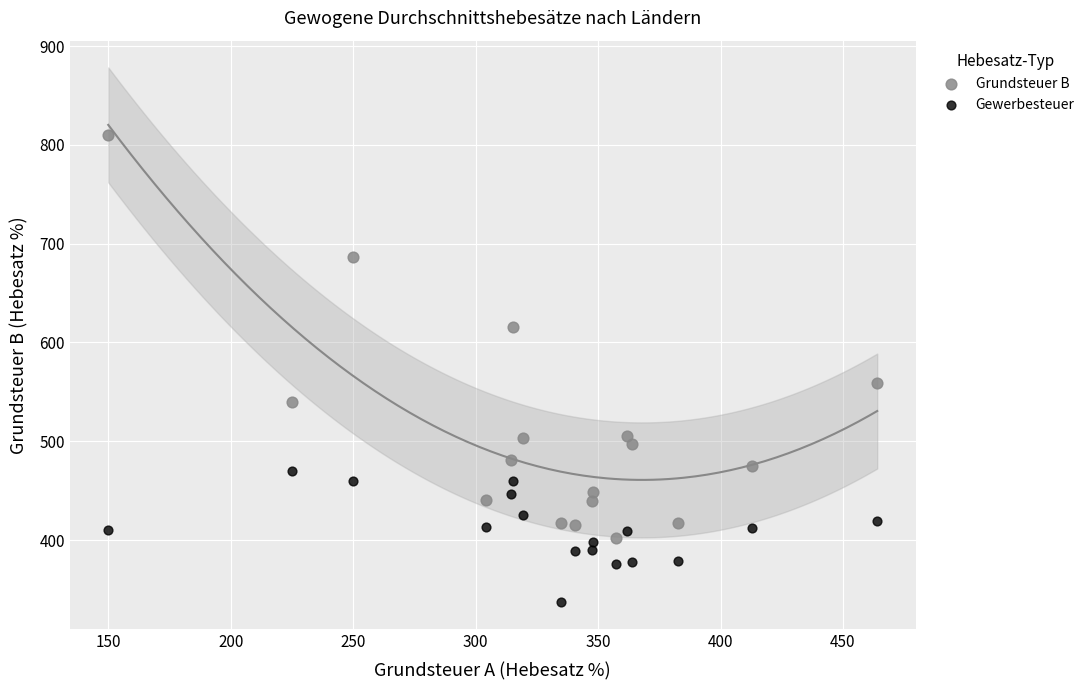

Which series has the widest spread of Y values?

Grundsteuer B